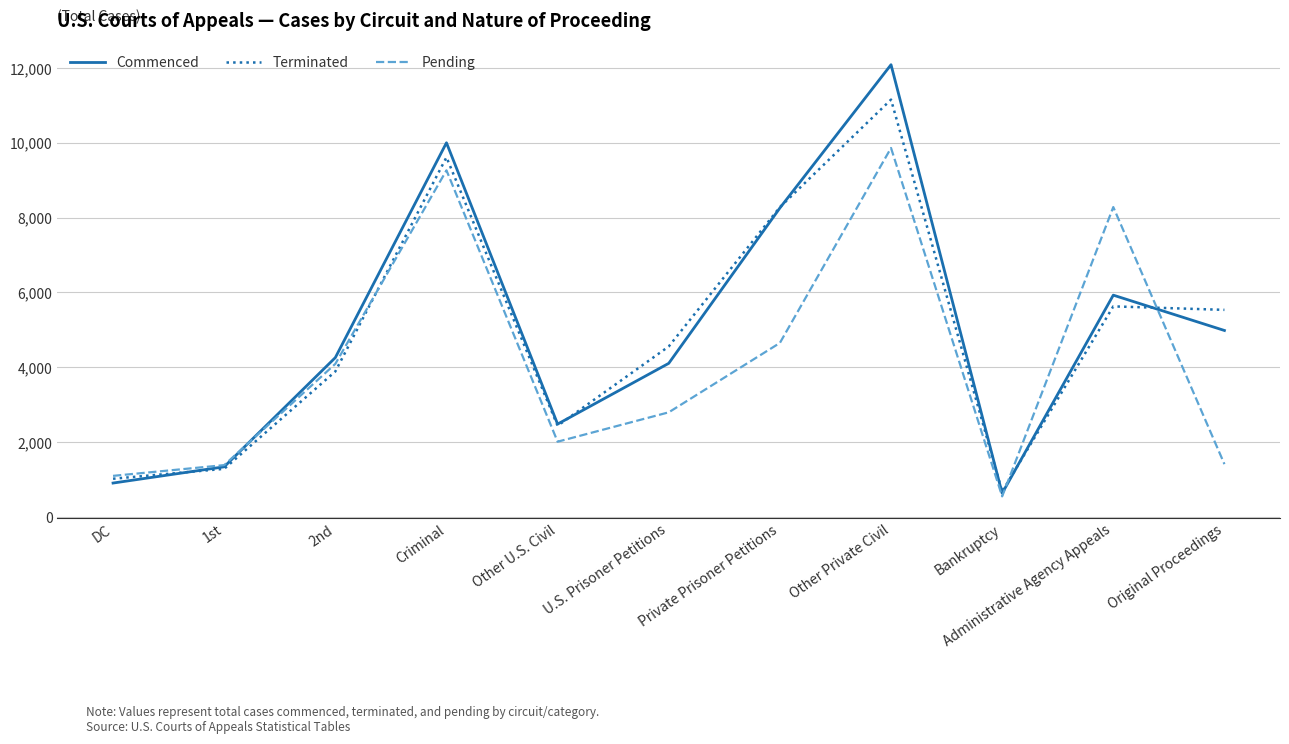

Is it true that Terminated equals 2372 at Administrative Agency Appeals?

False